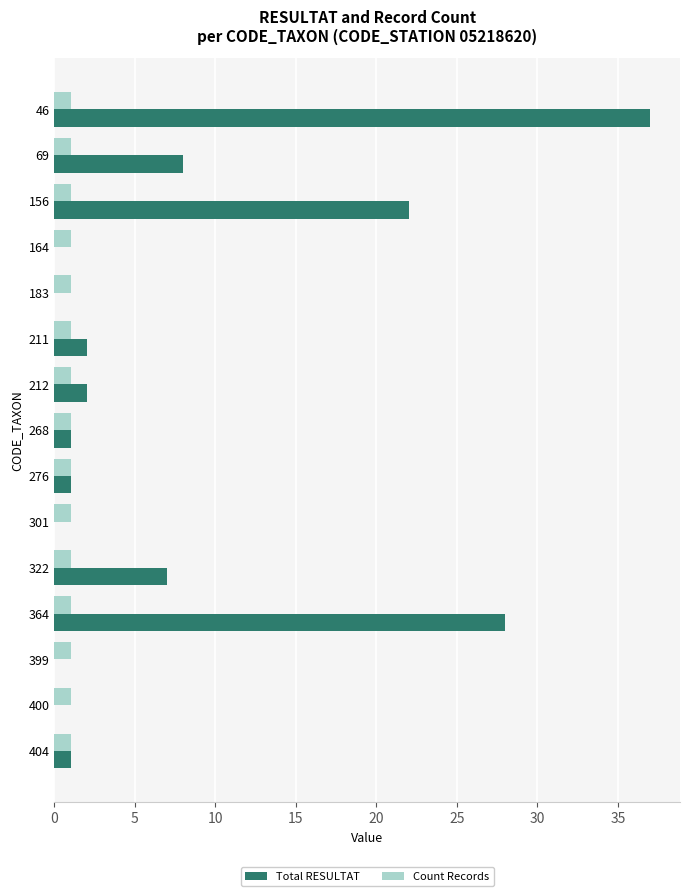

What is the sum of all Count Records values?

15